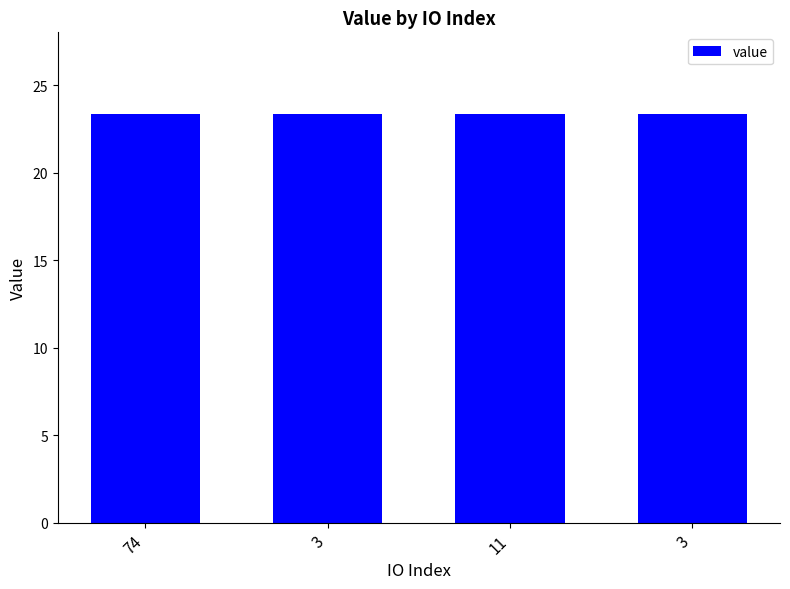

What is the sum of the values at 3 and 74?

46.7